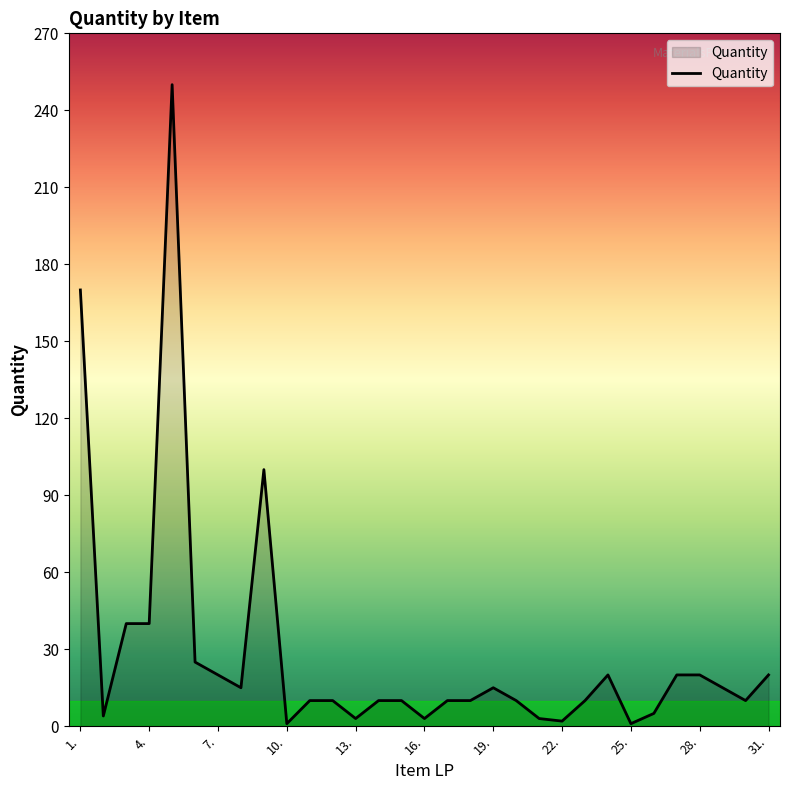

What is the greatest value displayed?

250